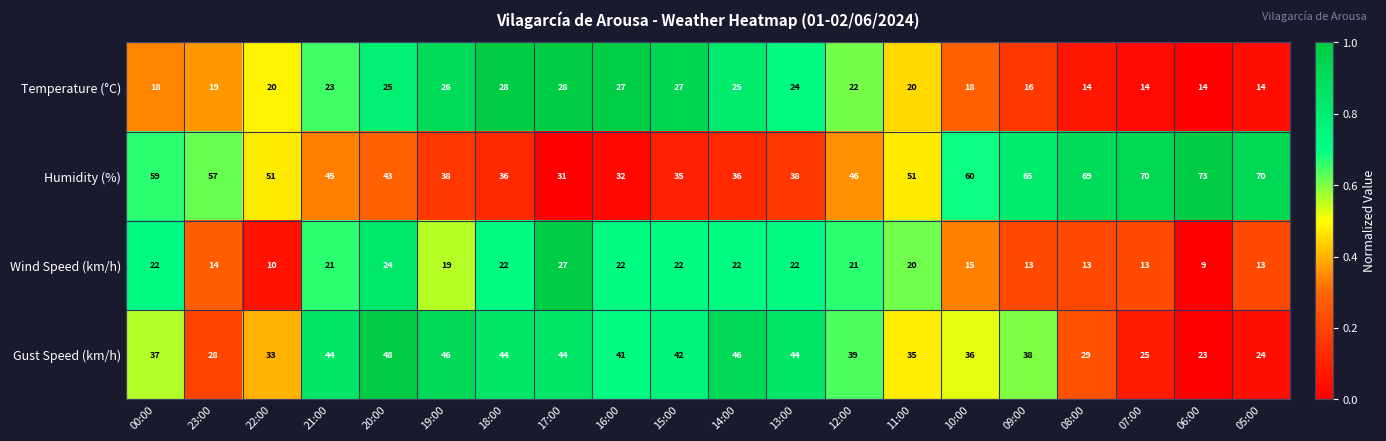

Rank the series by their maximum value, from lowest to highest.

Wind Speed (km/h), Temperature (°C), Gust Speed (km/h), Humidity (%)